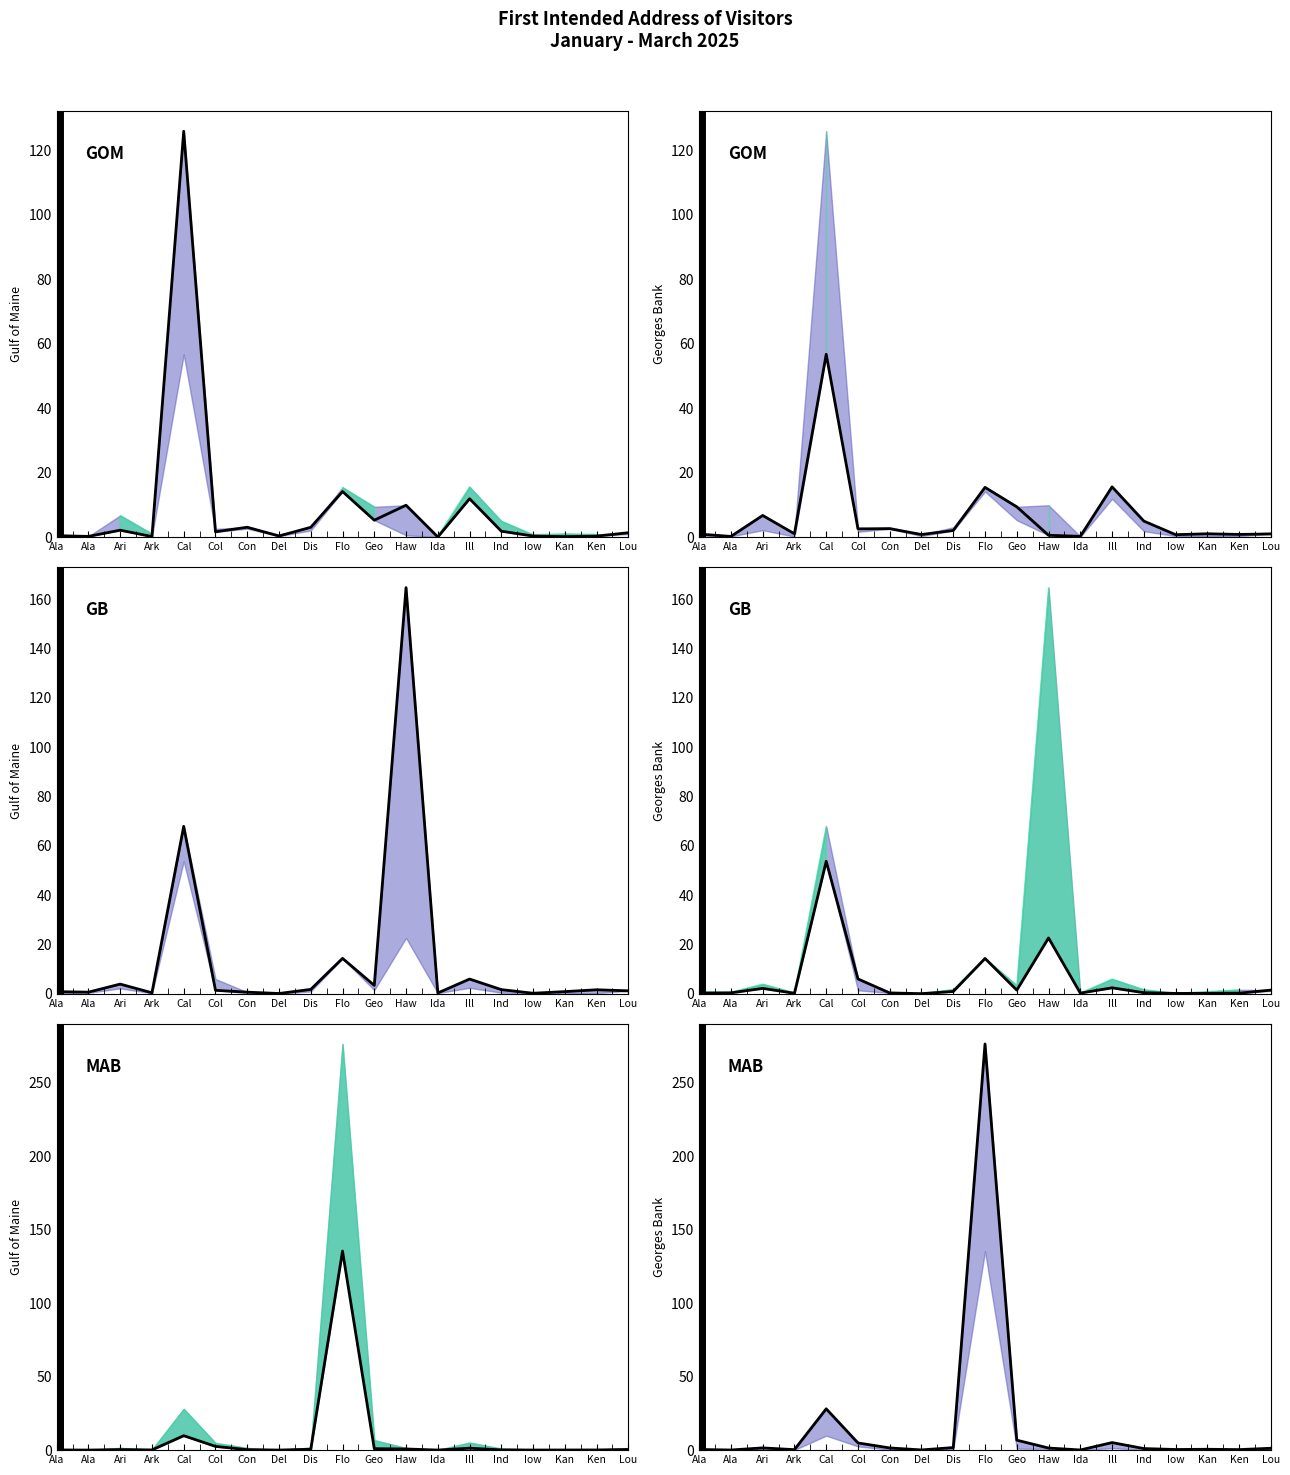

What is the label of the 6th point from the right?

Ill